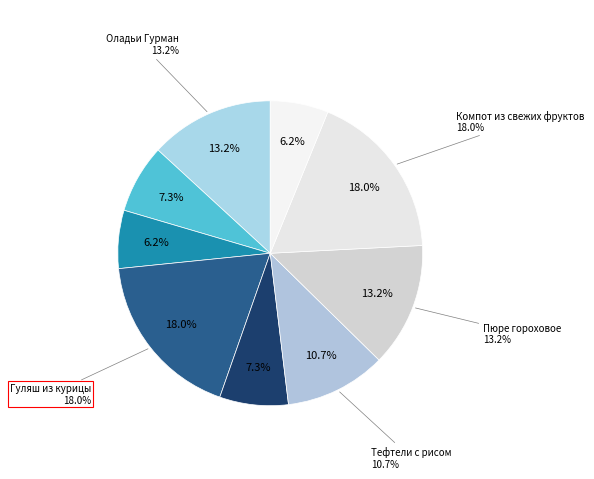

What percentage do Кофейный напиток and Хлеб Богатырский (обед) together represent?

13.4%